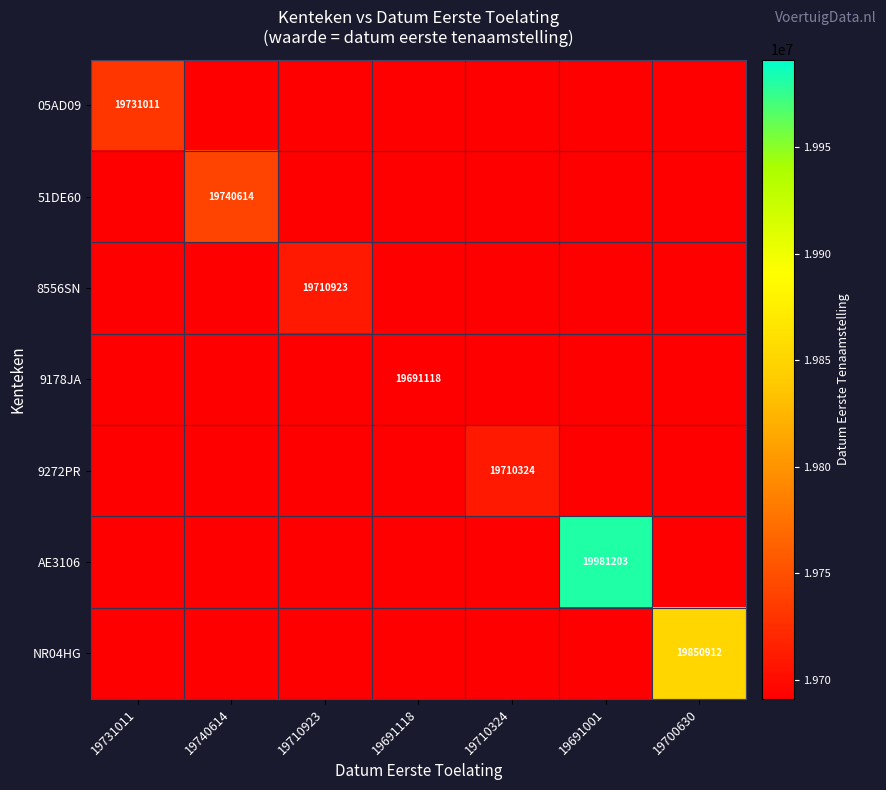

How many data points in 9272PR are above 0?

1